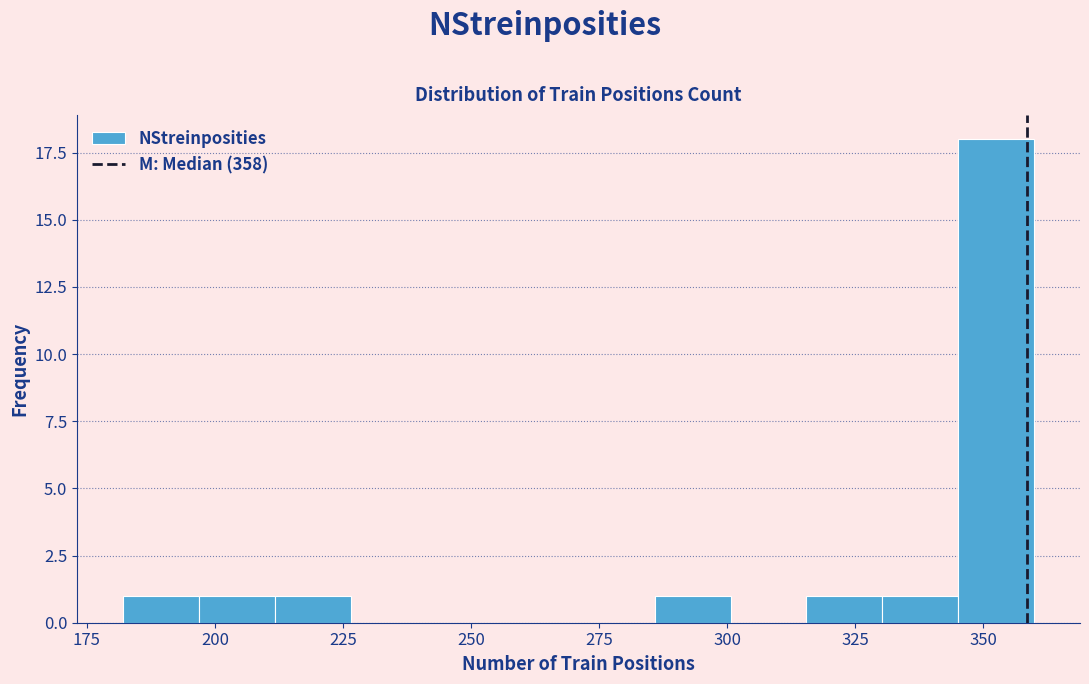

Around what value on the x-axis is the tallest bar? Give the approximate position of its centre, as read against the axis.

355